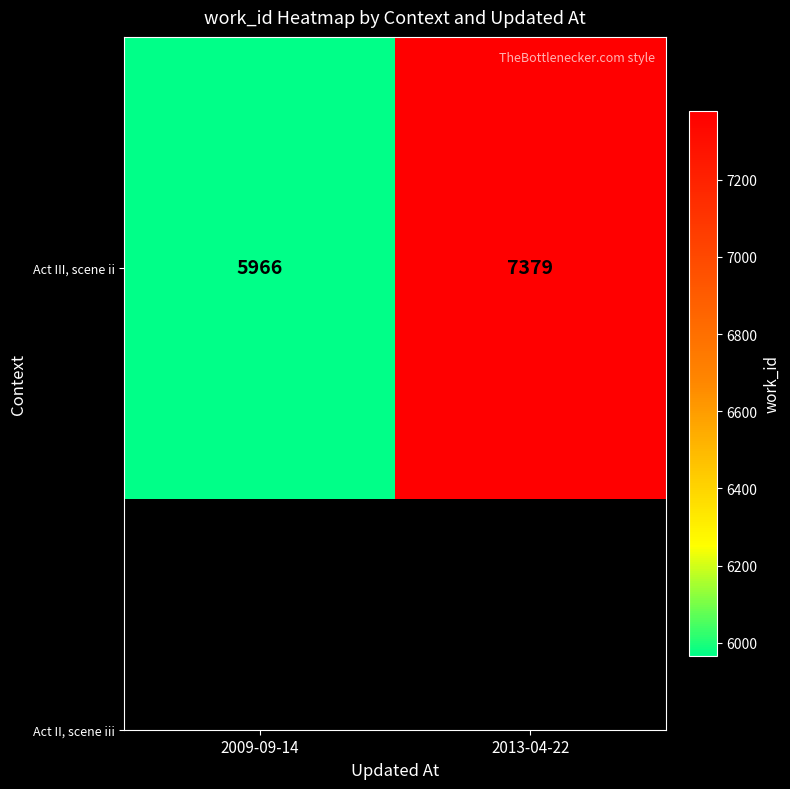

What is the minimum value shown in the chart?

5966